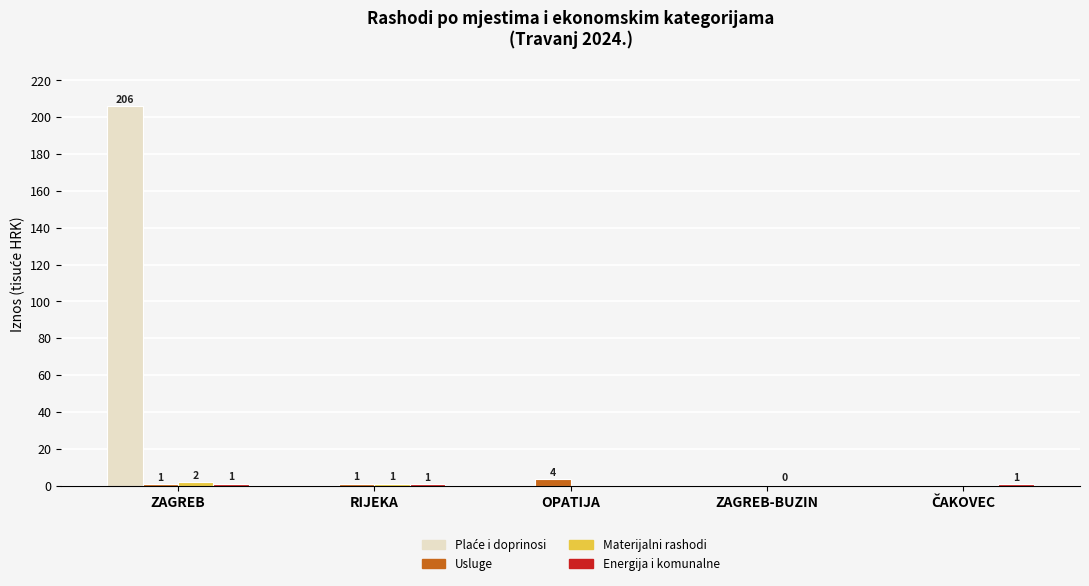

What value does the Usluge series have at RIJEKA?

1.0